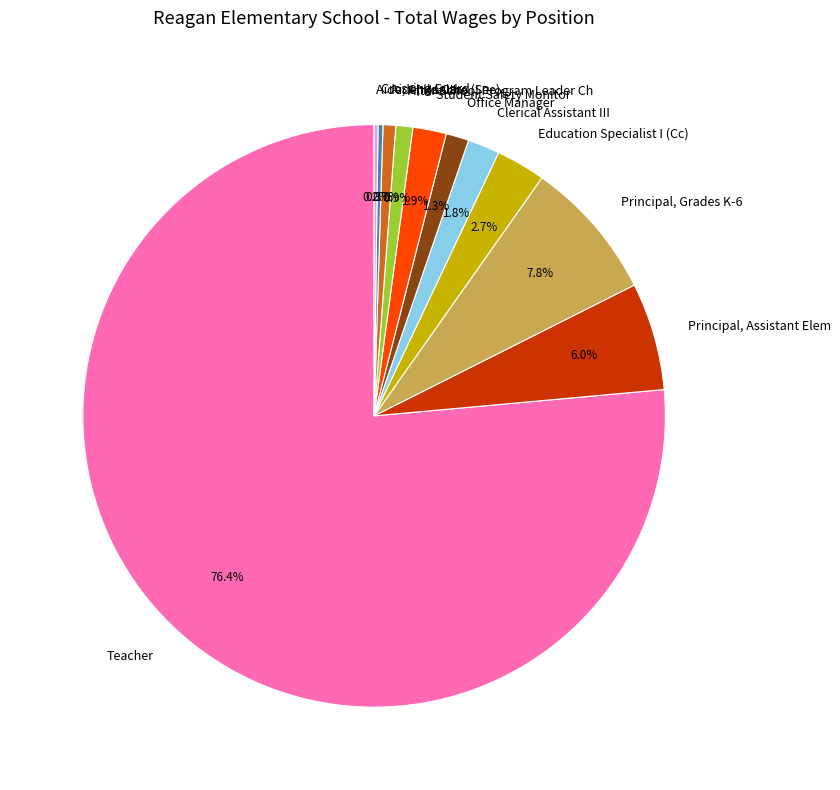

What is the largest slice in the pie chart?

Teacher